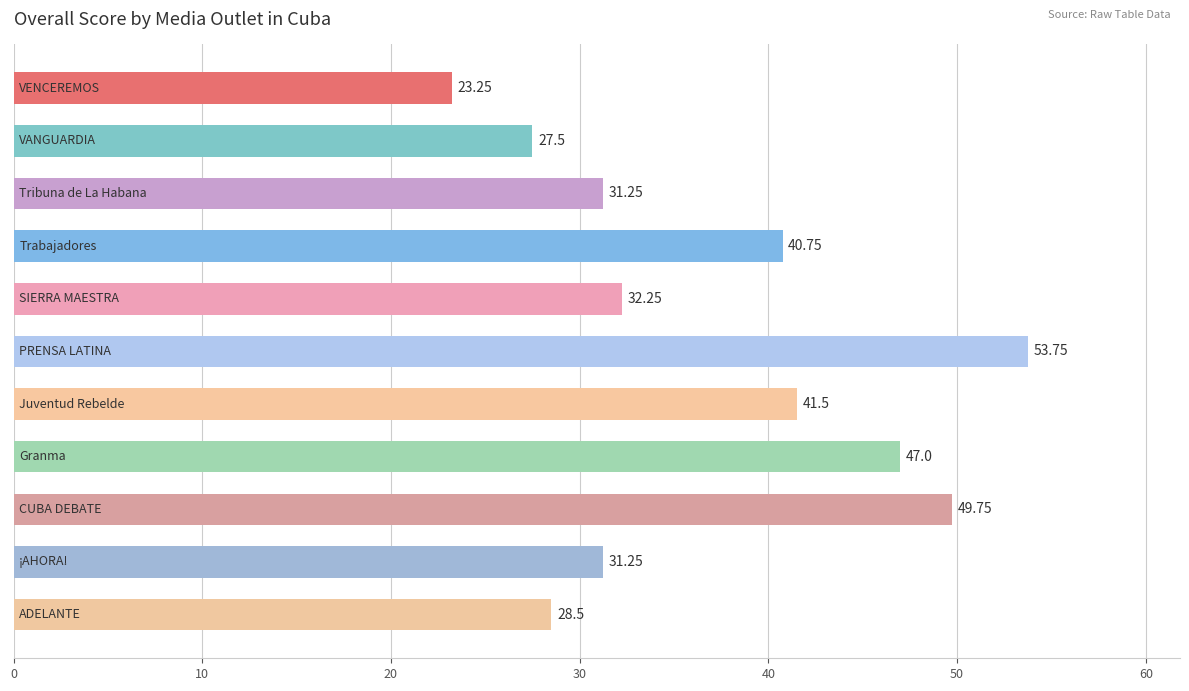

What is the greatest value displayed?

53.8